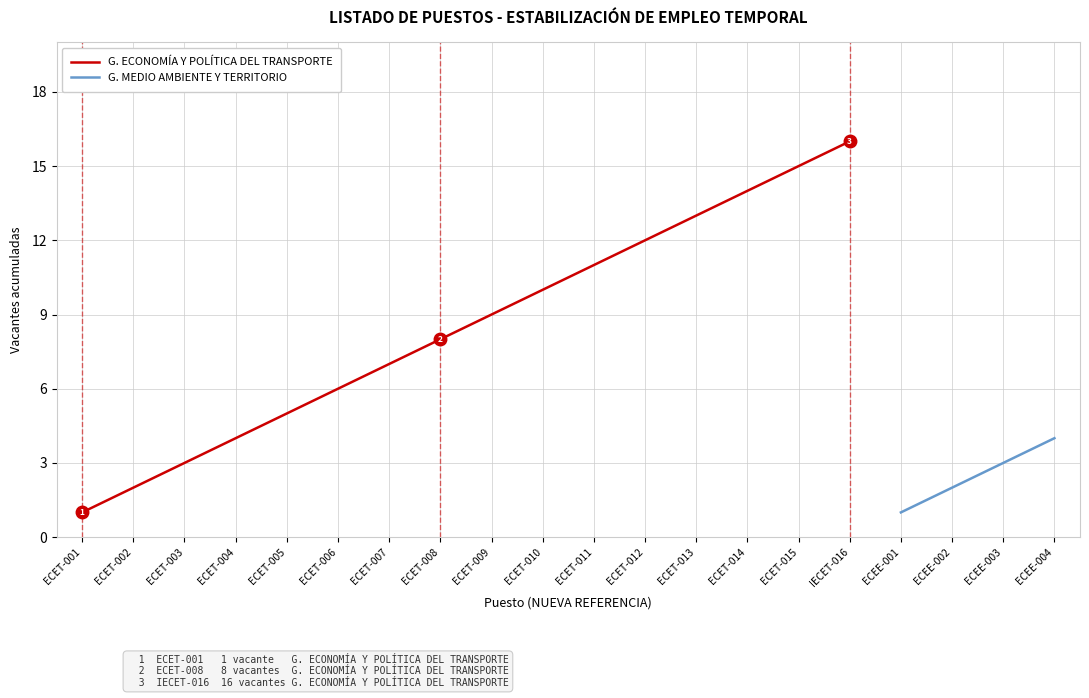

Which category has the highest value in the G. ECONOMÍA Y POLÍTICA DEL TRANSPORTE series?

IECET-016